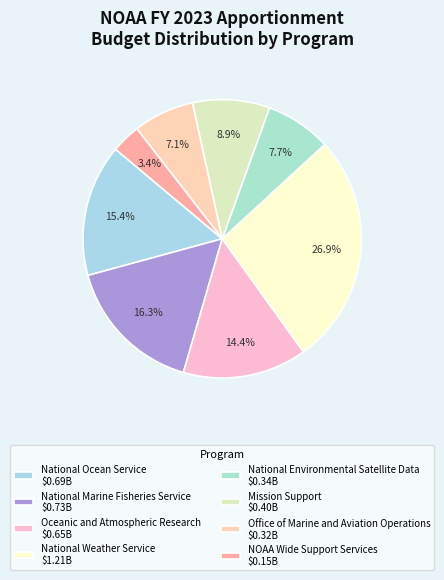

Is it true that Office of Marine and Aviation Operations is 7% of the pie?

True